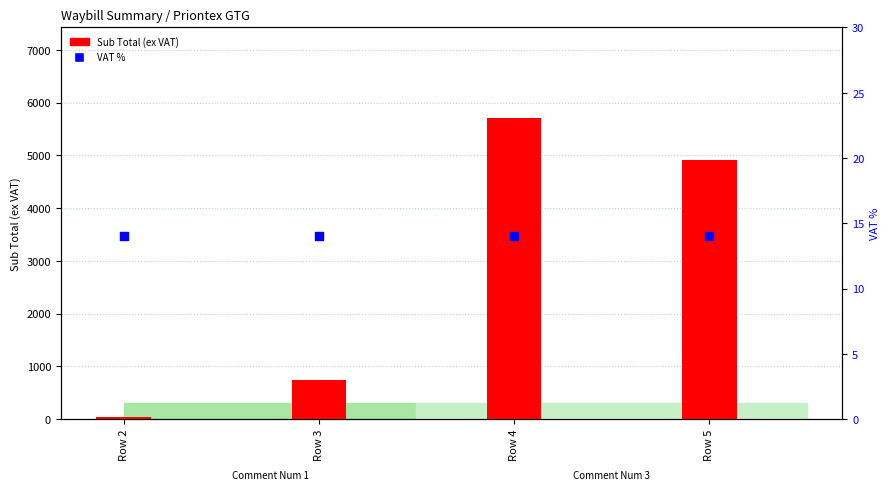

Is the value of Sub Total (ex VAT) at Row 4 greater than the value of VAT % at Row 5?

Yes